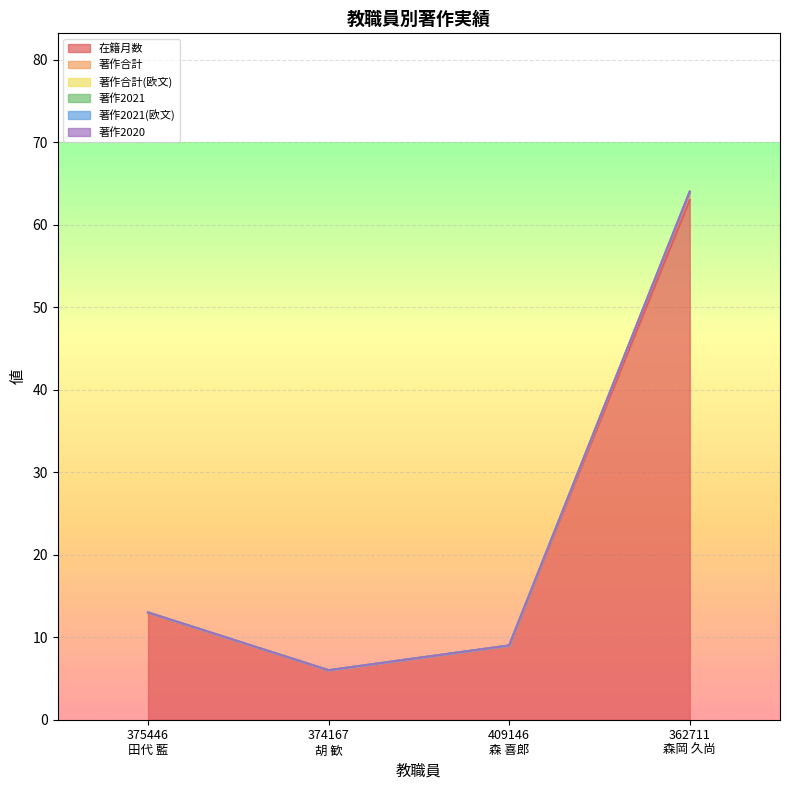

At which category is the sum across all series the highest?

362711
森岡 久尚